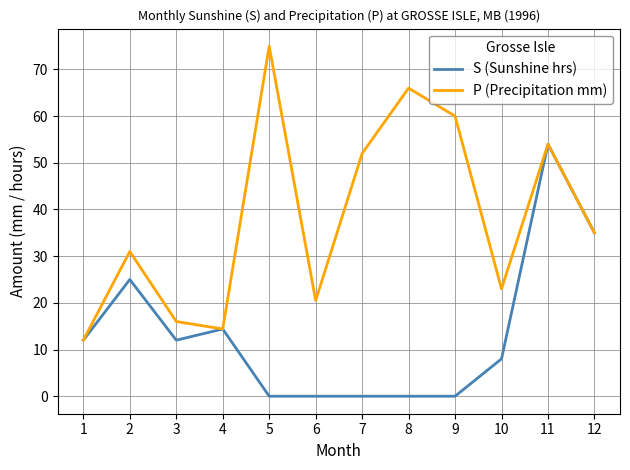

Where is S (Sunshine hrs) nearest to the value 27?

2